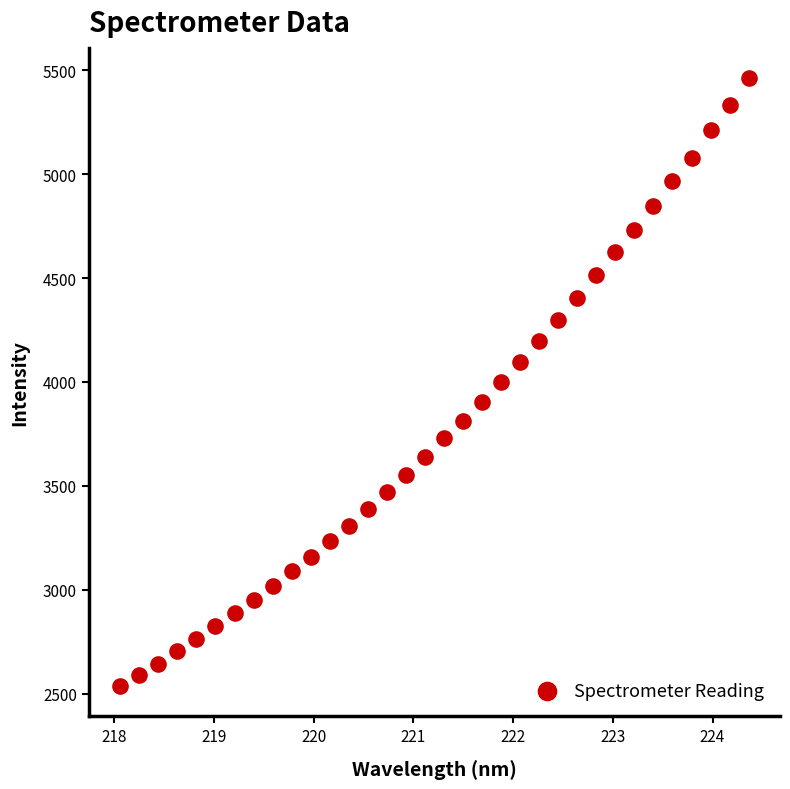

What is the range of Y values (max minus min)?

2925.8